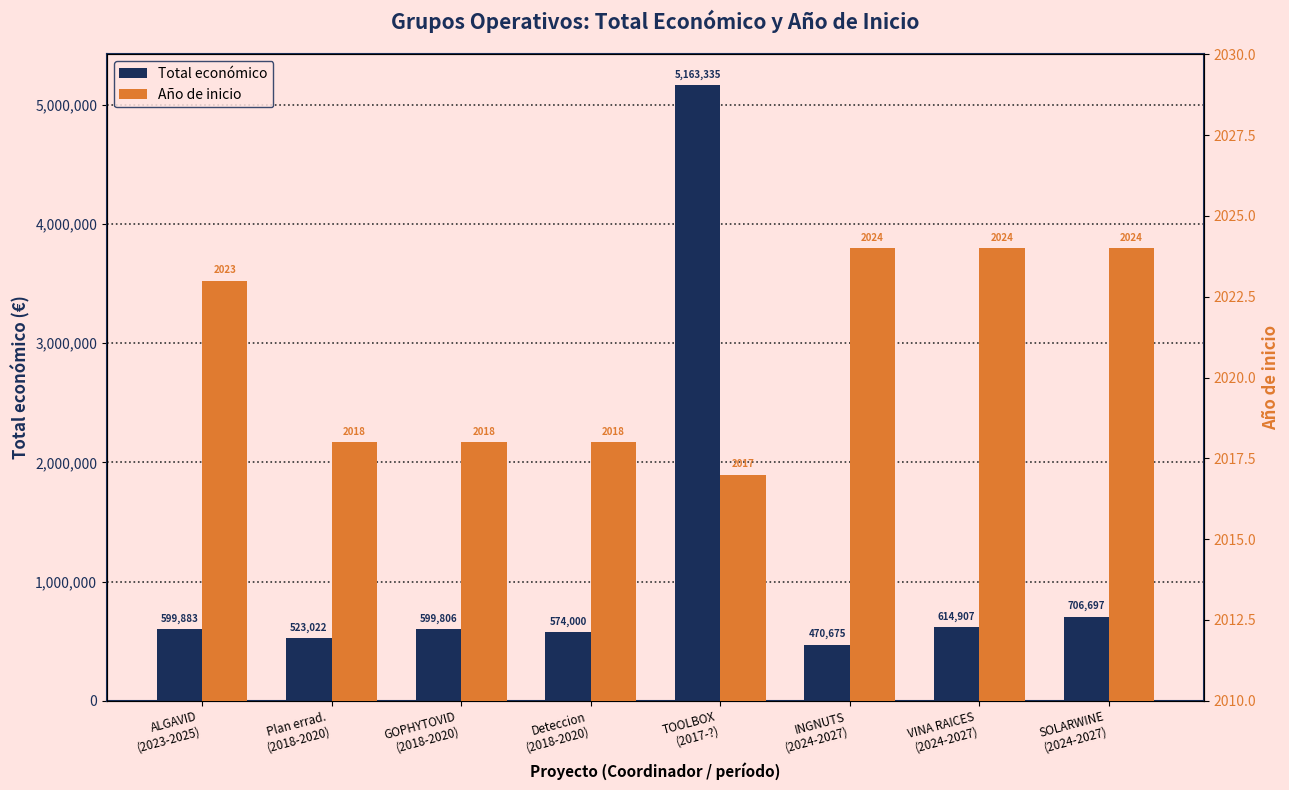

Rank the series by their average value, from highest to lowest.

Total económico, Año de inicio